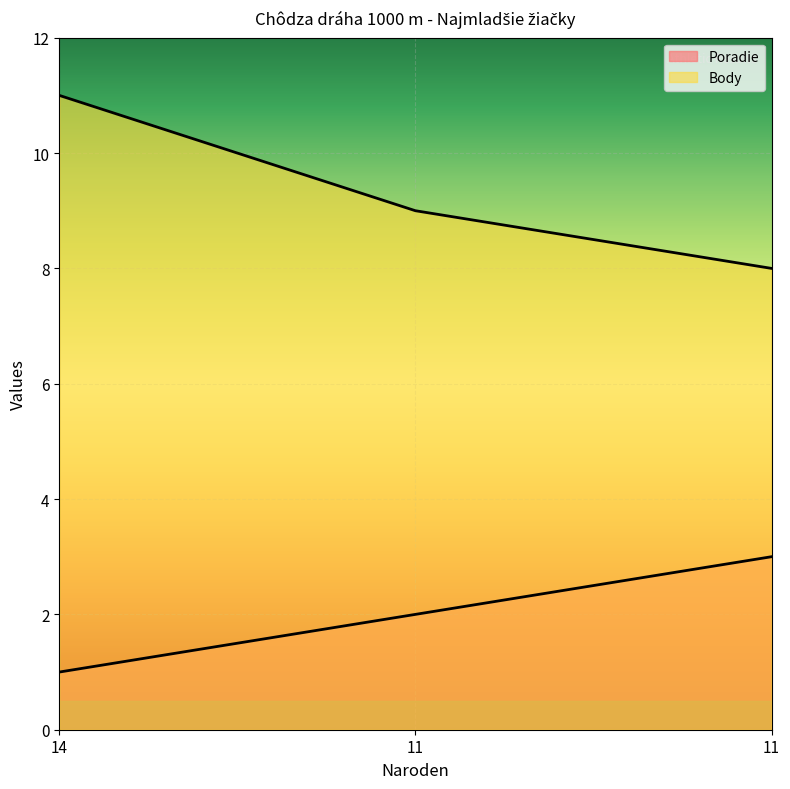

List the labels in order of Poradie value, largest first.

11, 11, 14